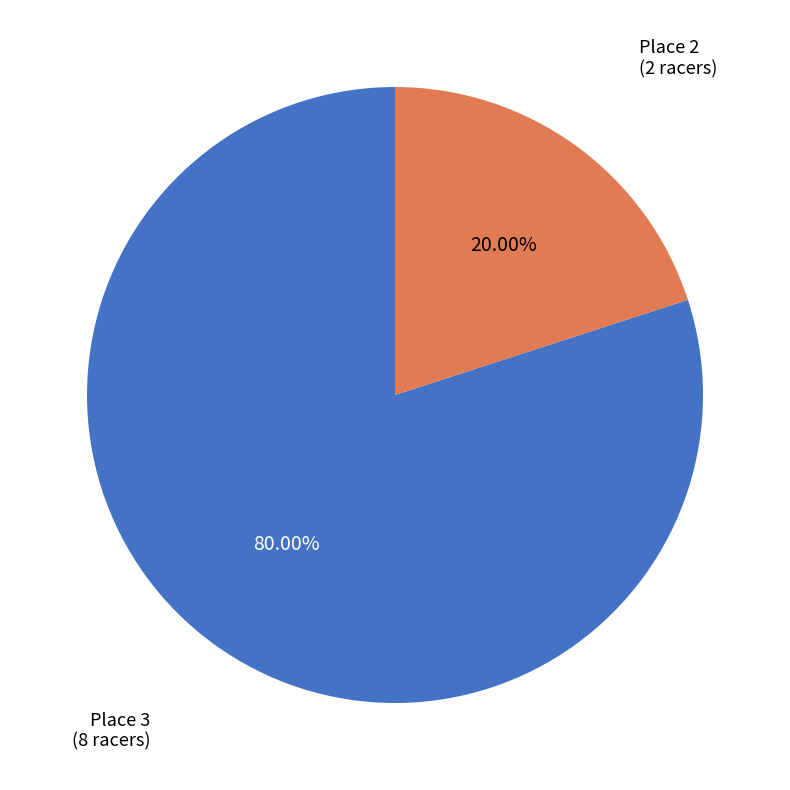

Which has a higher value, Place 3 or Place 2?

Place 3